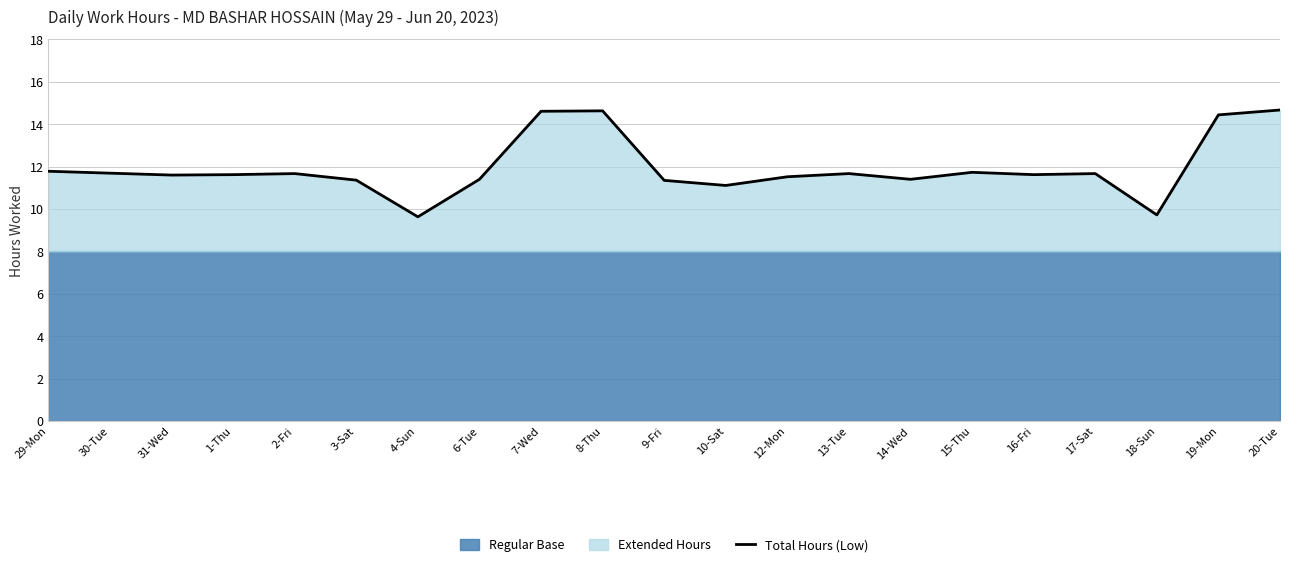

What is the difference between the maximum and minimum values?

5.0